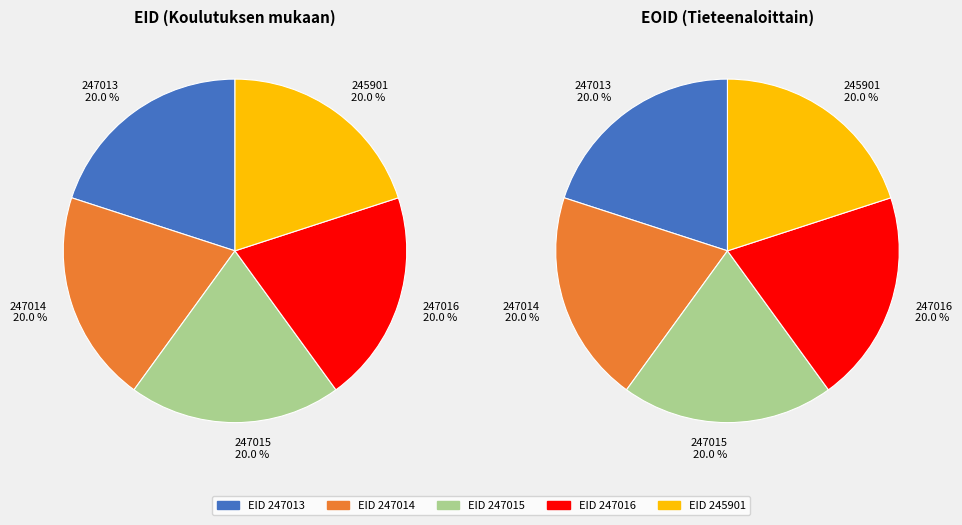

To the nearest percent, what percentage of the pie is 247016?

20%